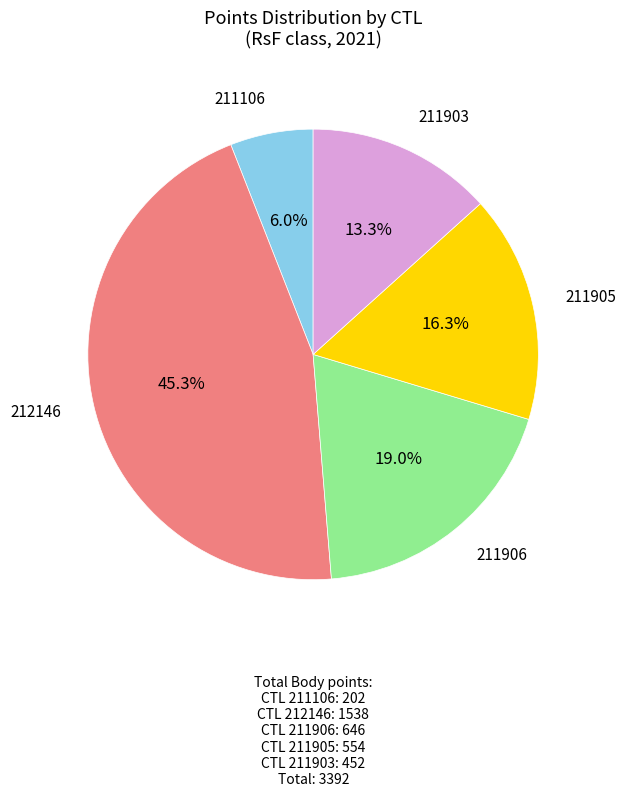

Is there a majority slice in this chart?

No